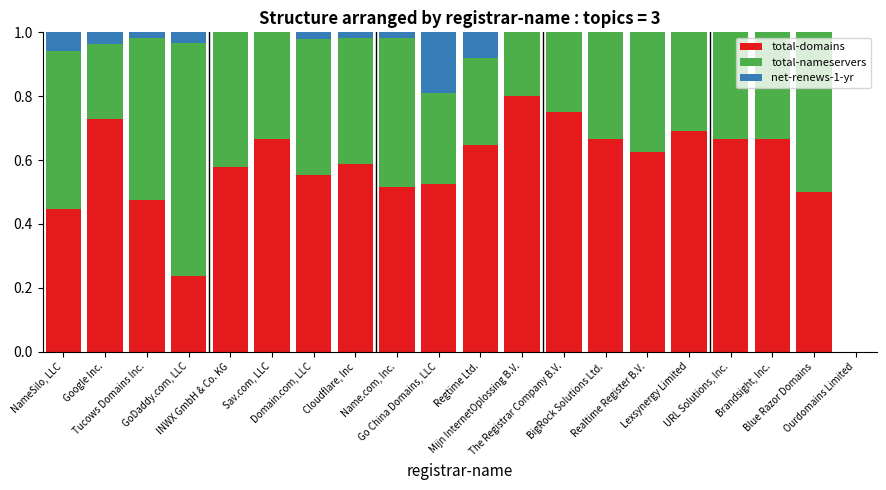

How many series are shown in this chart?

3